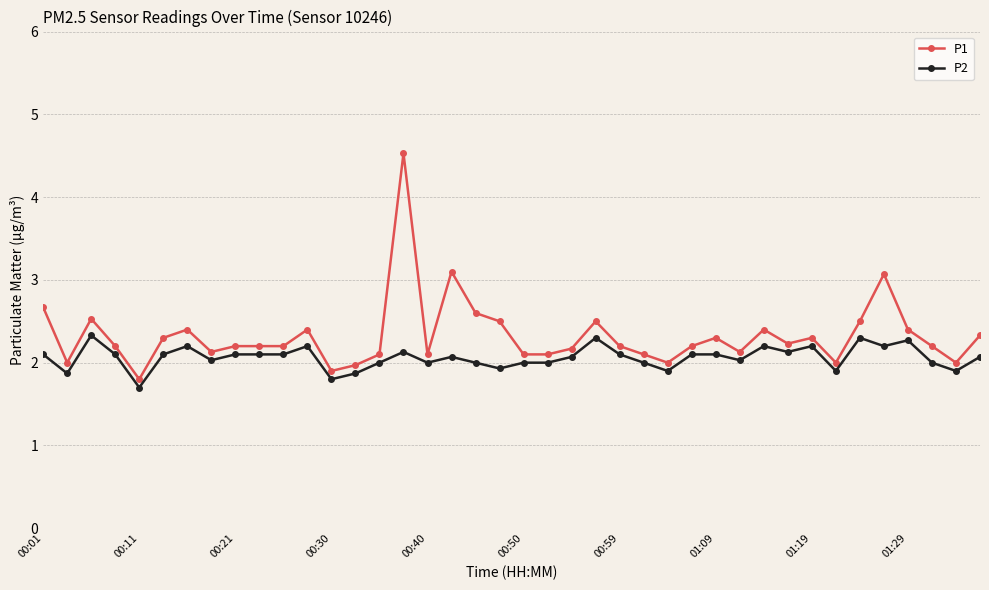

At how many categories does at least one series exceed 3?

3